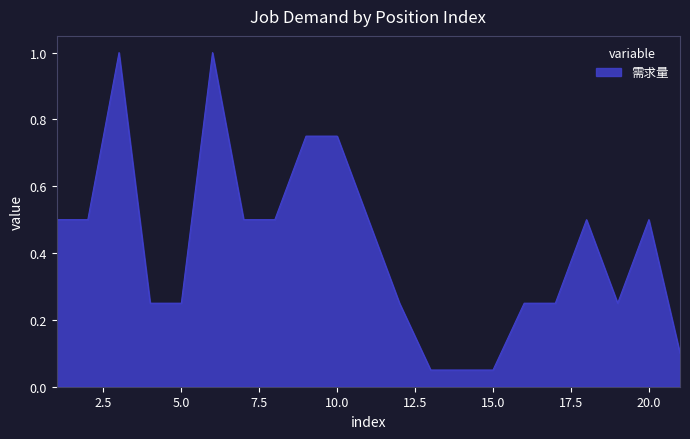

What is the greatest value displayed?

1.0